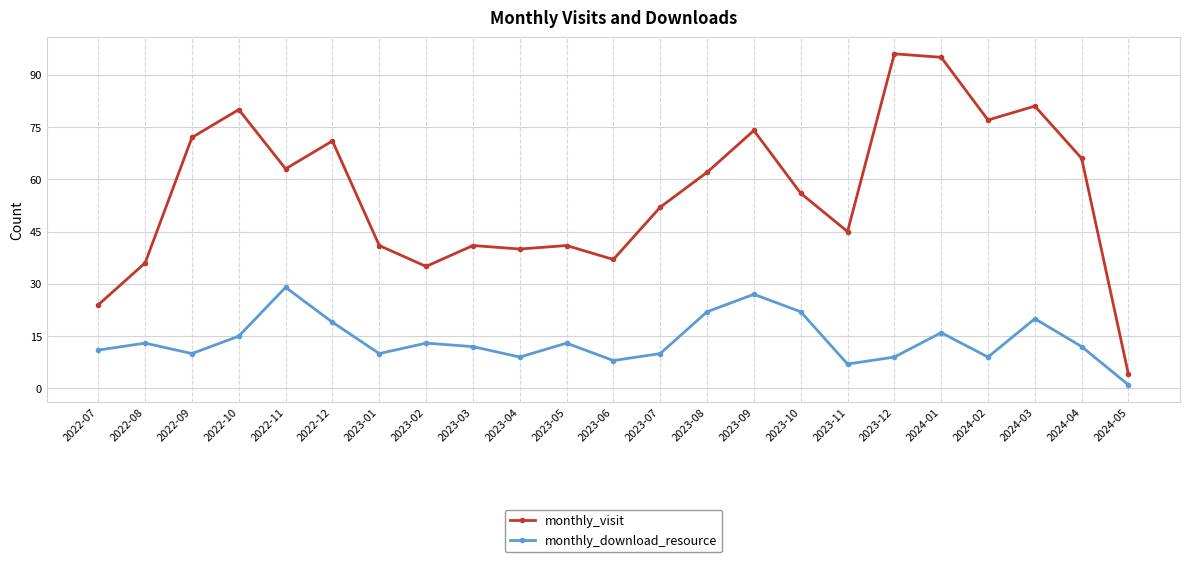

What is the difference between the maximum and minimum values in the monthly_download_resource series?

28